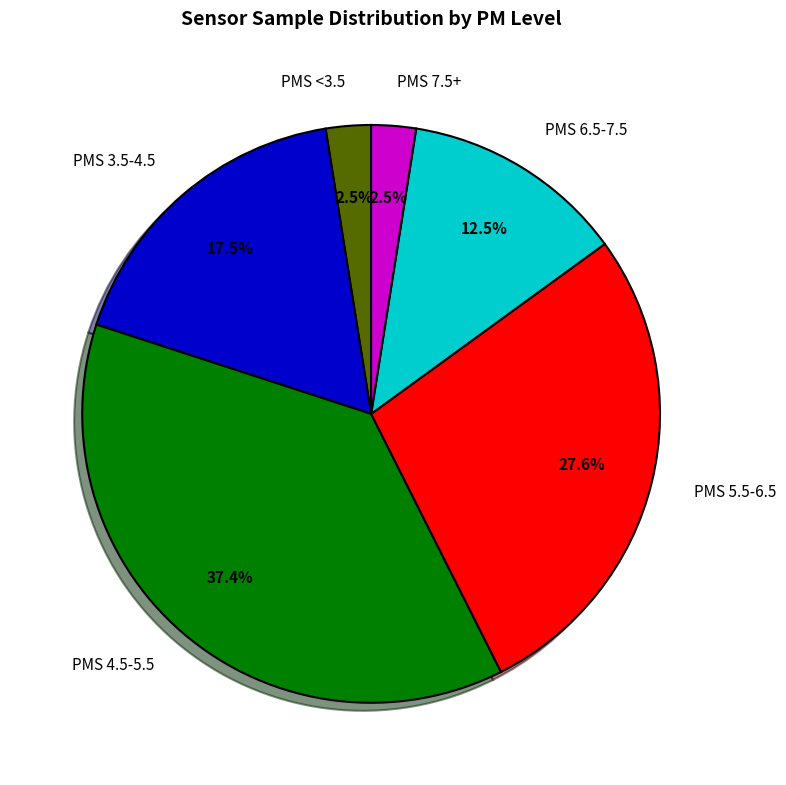

What is the largest slice in the pie chart?

PMS 4.5-5.5